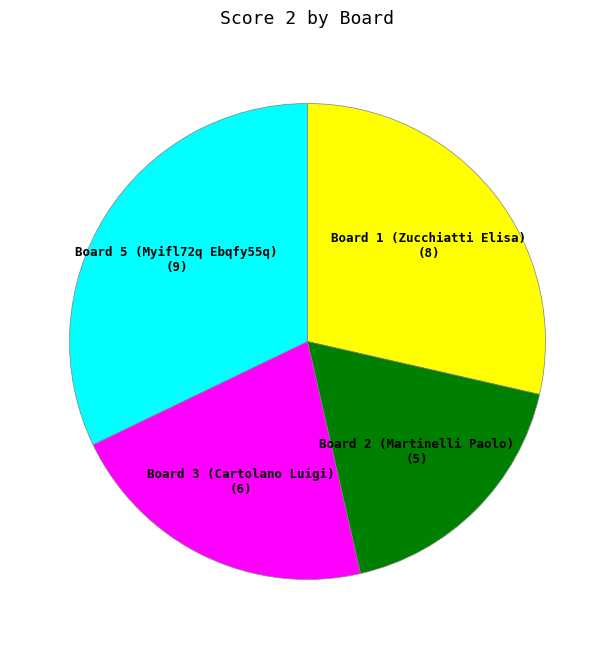

Count the number of slices in the pie.

4